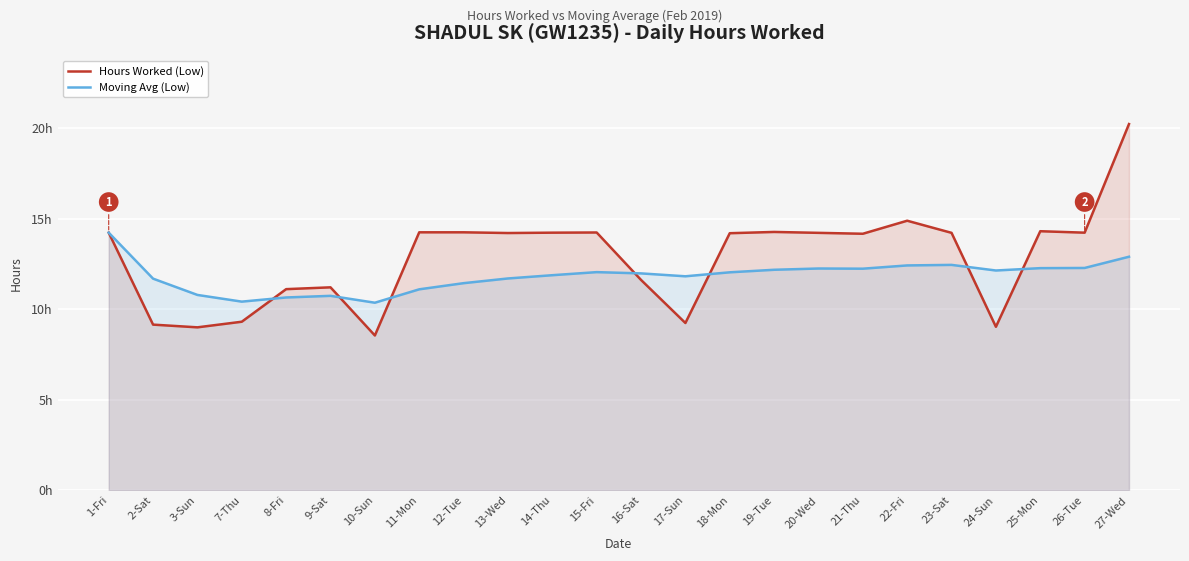

At which label does Hours Worked (Low) first exceed 14?

1-Fri